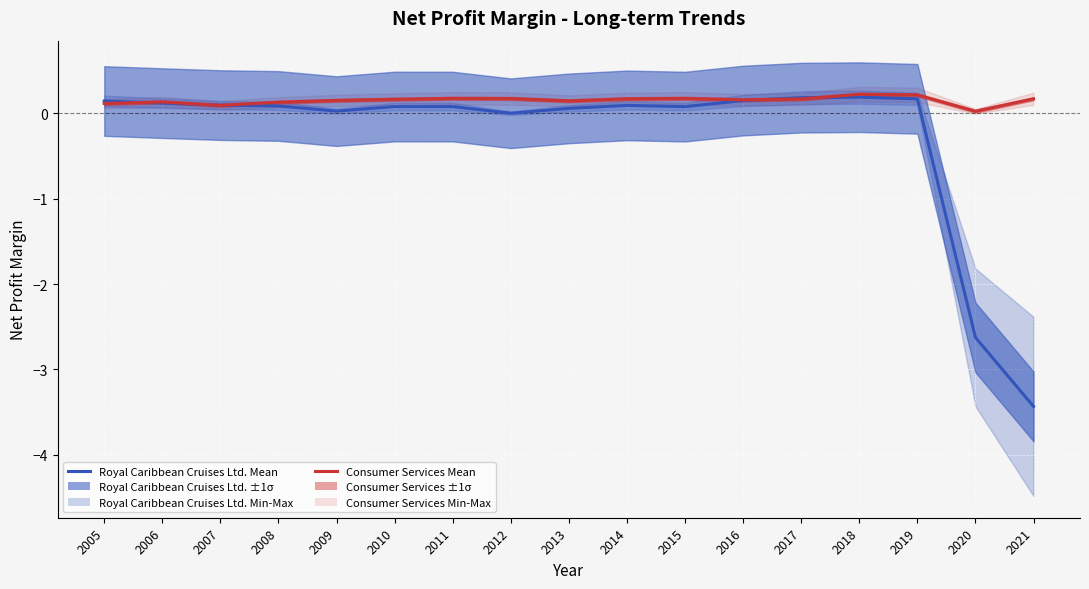

Which has a higher value, 2021 or 2008?

2008